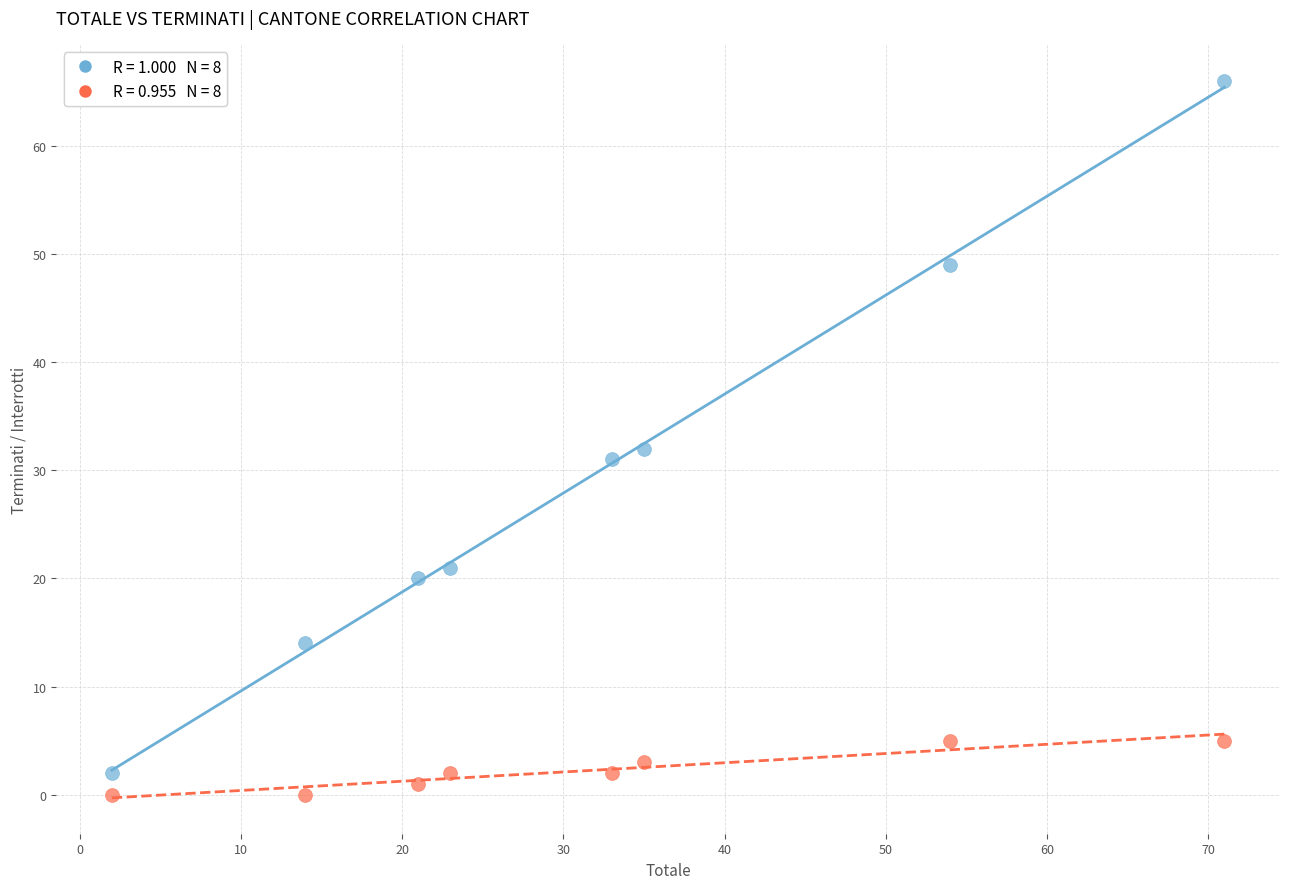

Across all series, what Y value is closest to 33?

32